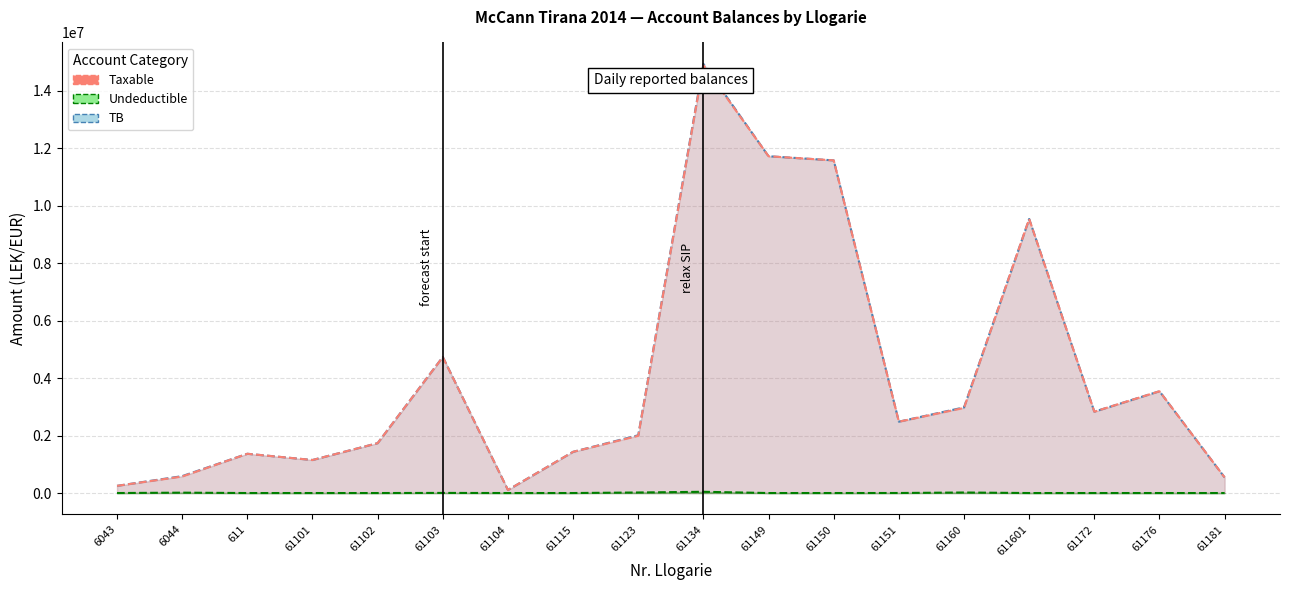

At how many categories does at least one series exceed 5474414?

4